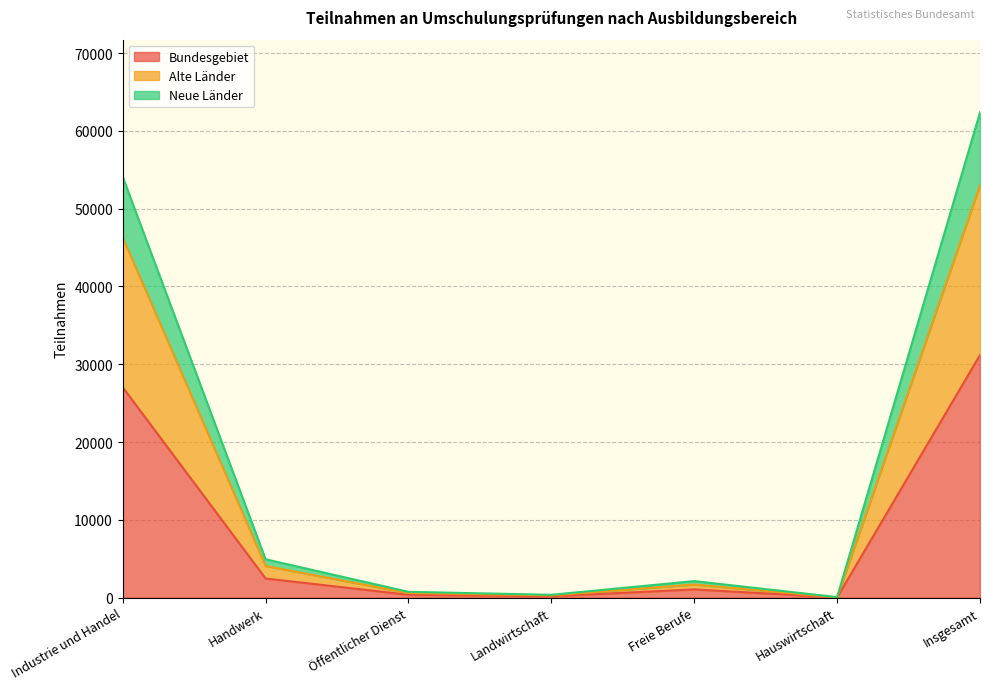

What is the label of the 3rd point from the right?

Freie Berufe